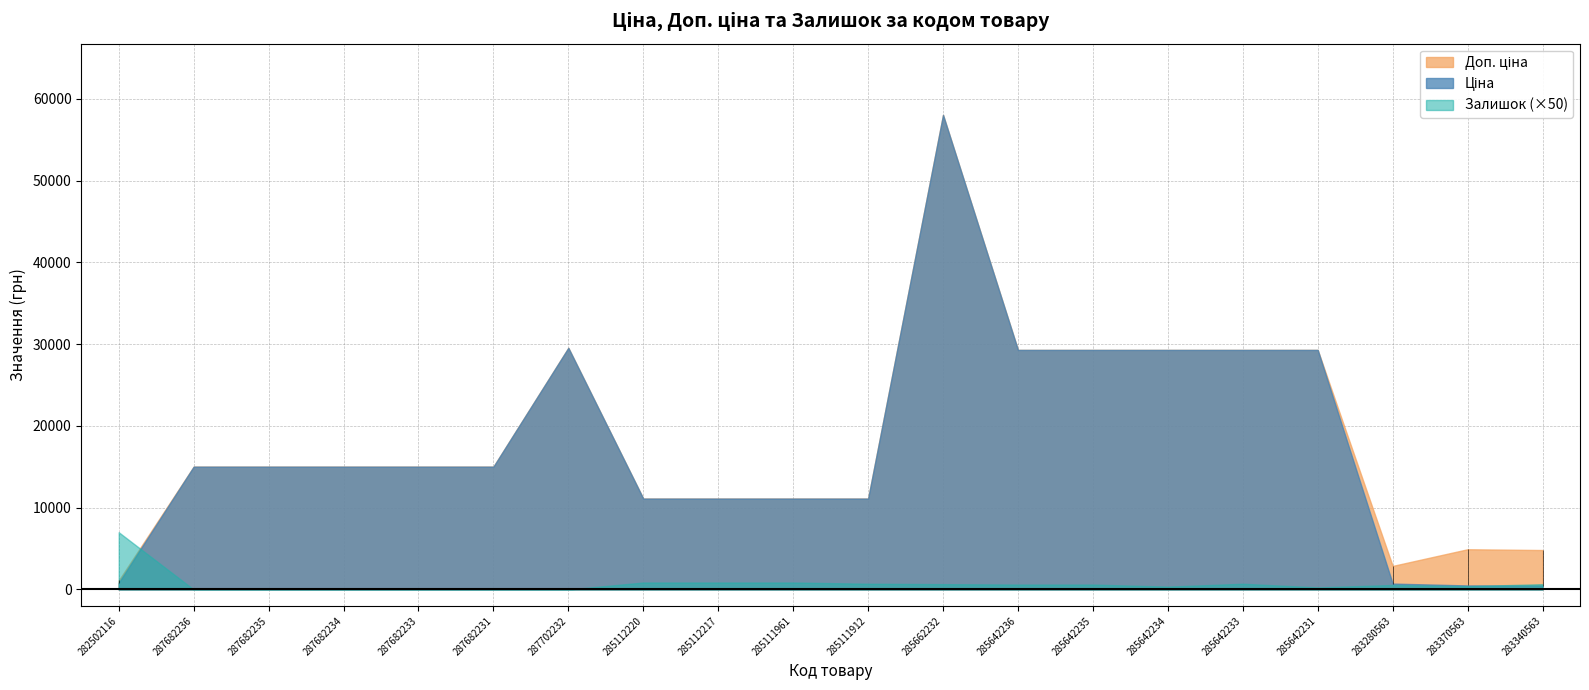

True or false: Доп. ціна and Залишок intersect in this chart.

False